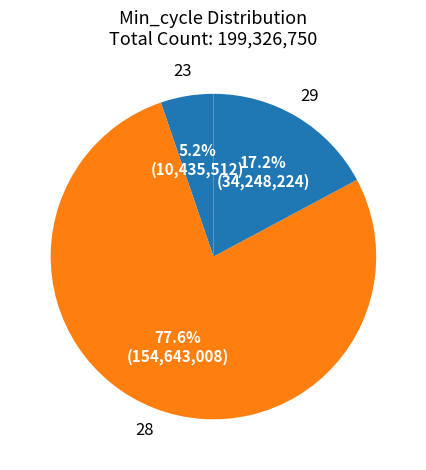

Count the number of slices in the pie.

3